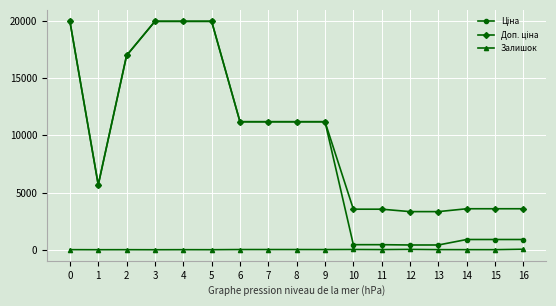

True or false: Залишок has more than 2 interior local peaks.

True